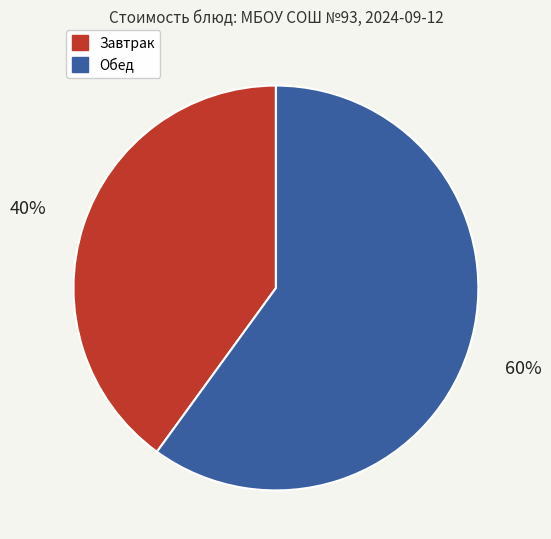

To the nearest percent, what is the difference between the largest and smallest slice percentages?

20%